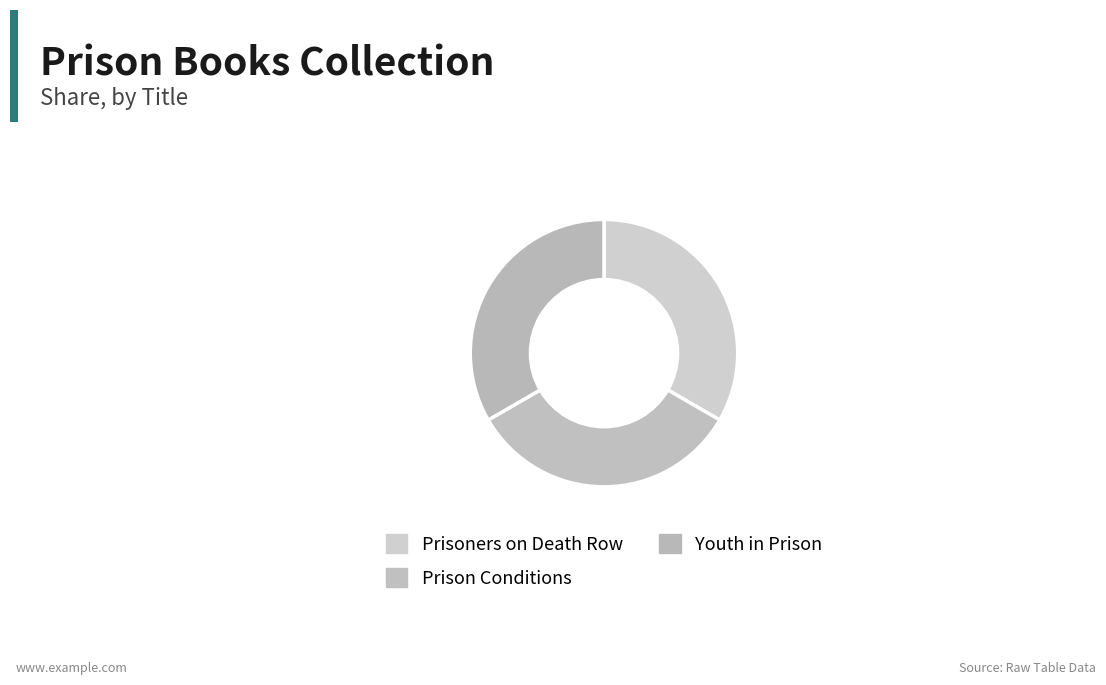

Is Youth in Prison the majority of the pie?

No